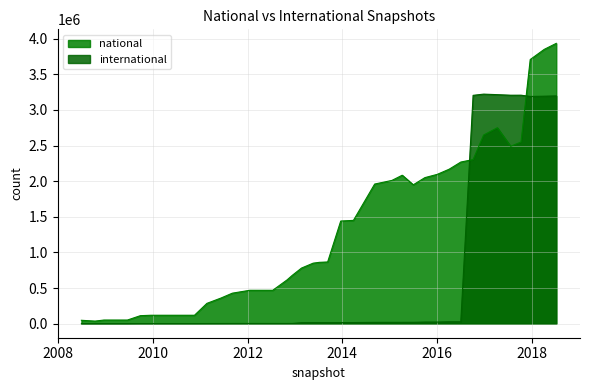

What is the difference between the maximum and second lowest values in the national series?

3886516